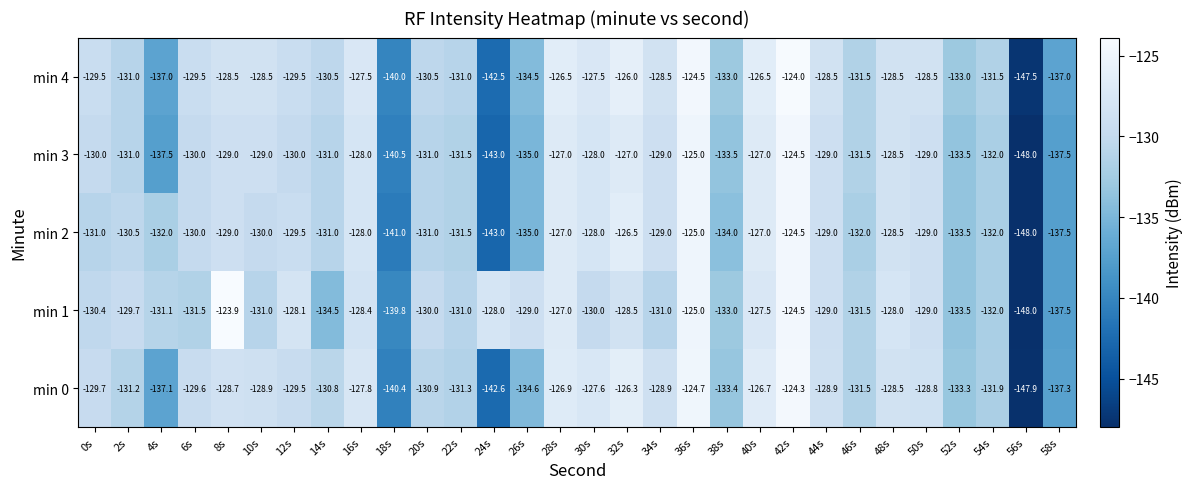

What is the total value across all series at 32s?

-634.3